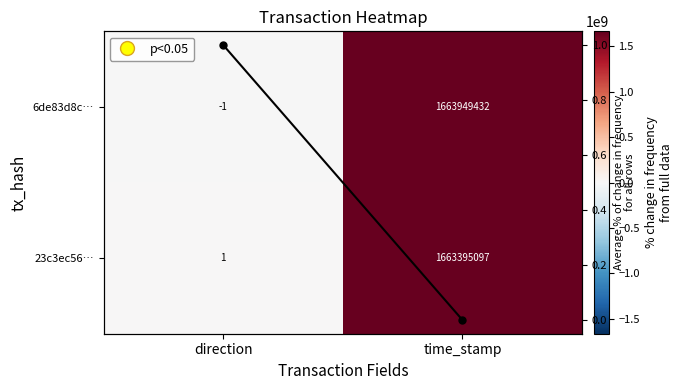

At which category is the sum across all series the highest?

time_stamp